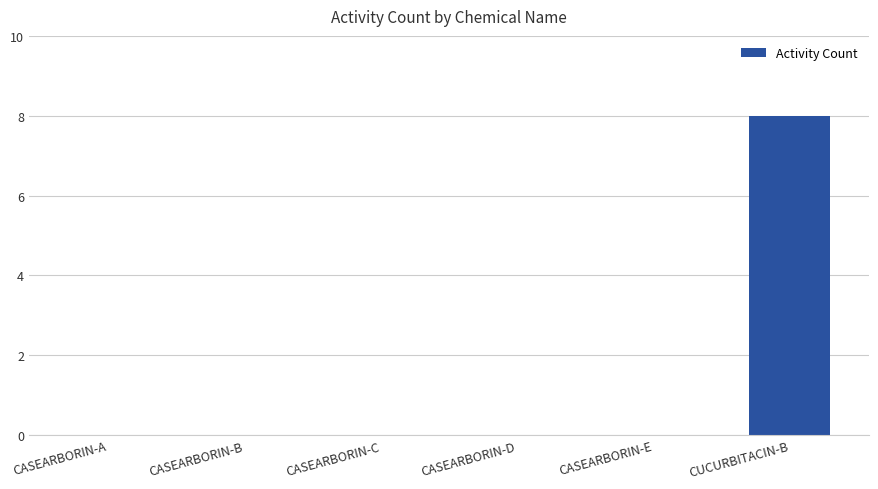

What is the change in value from CASEARBORIN-B to CUCURBITACIN-B?

+8